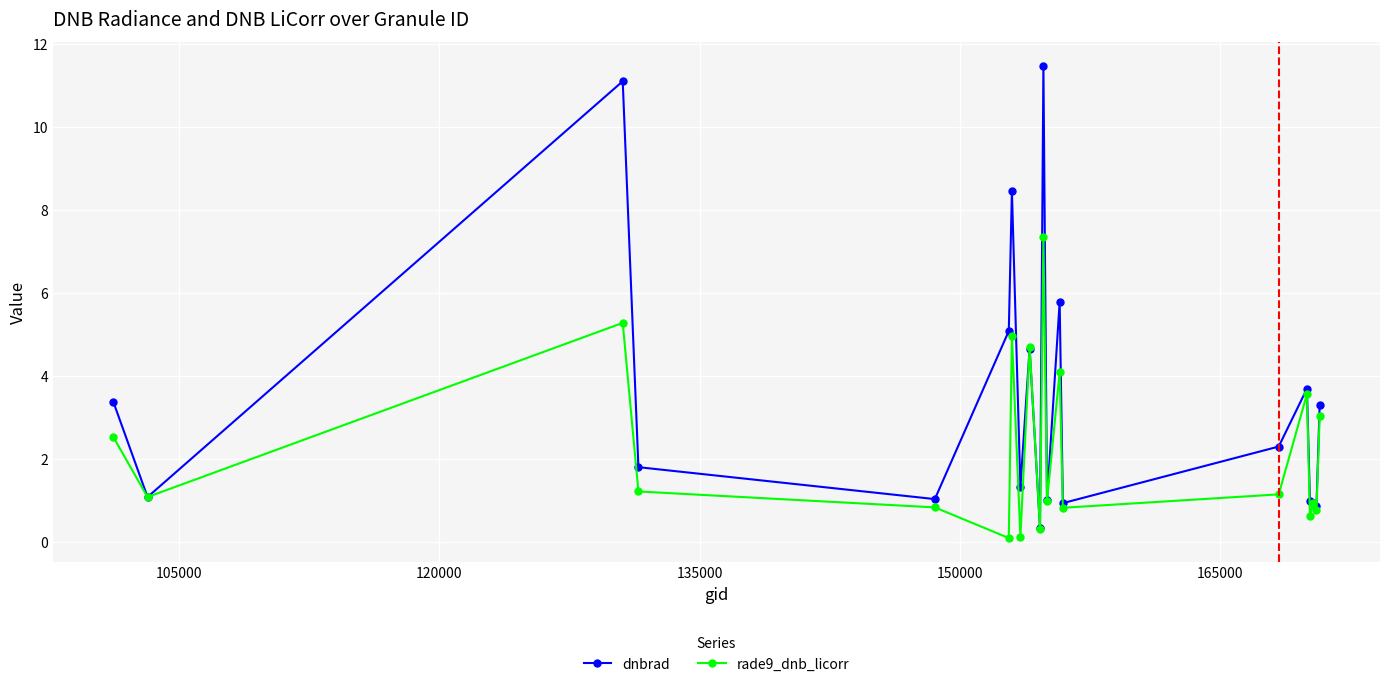

Which series has the largest total across all categories?

dnbrad